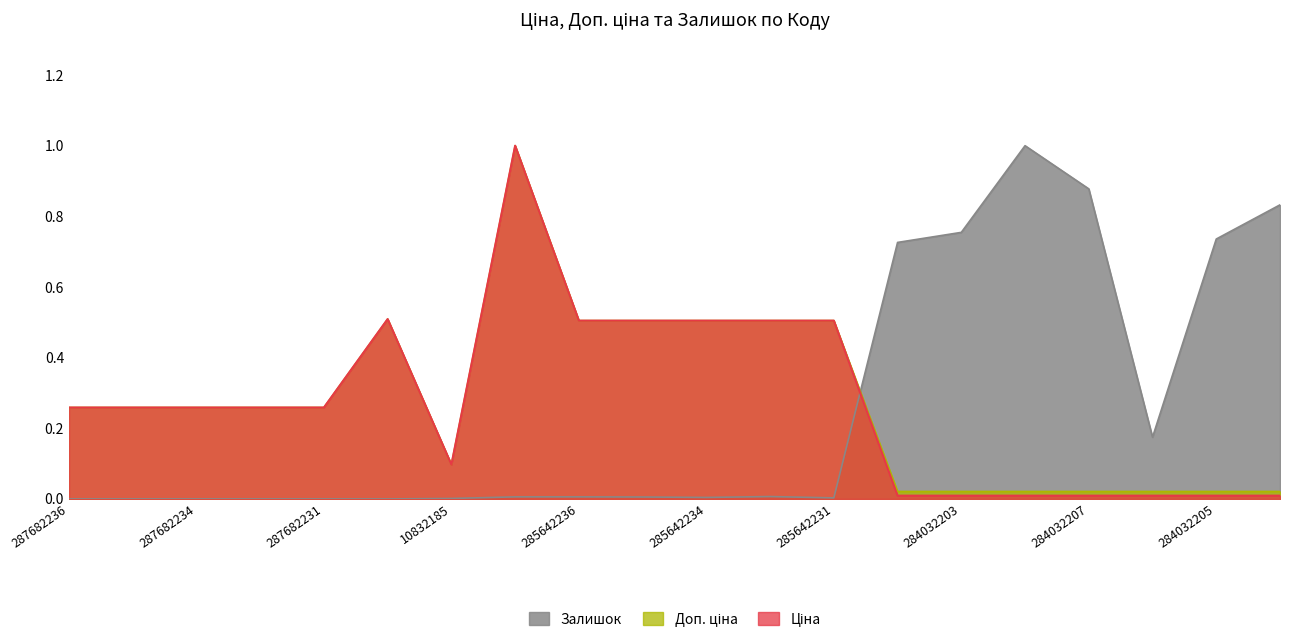

How many intersections are there between Залишок and Доп. ціна?

1